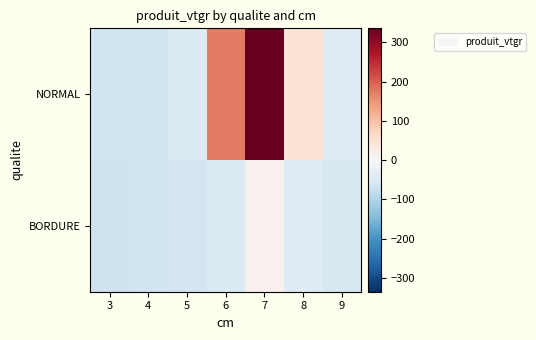

At how many categories does at least one series exceed 283?

1